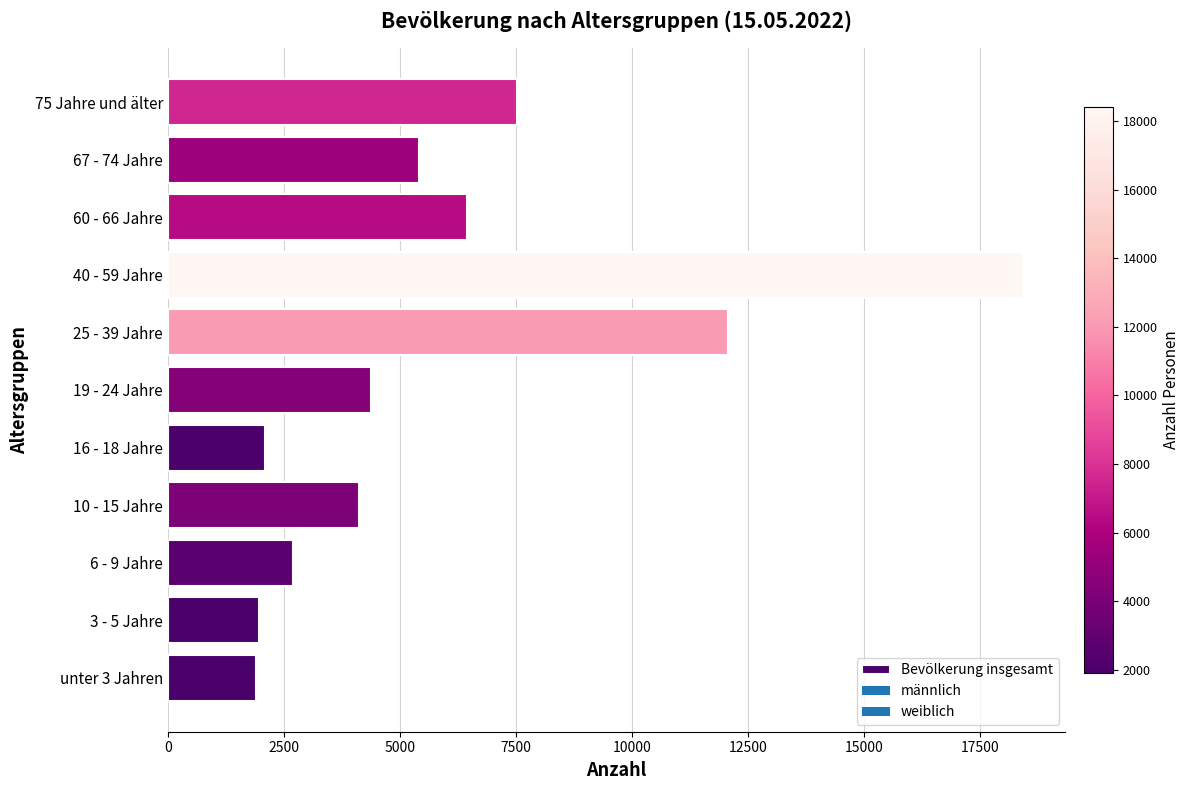

What is the greatest value displayed?

18423